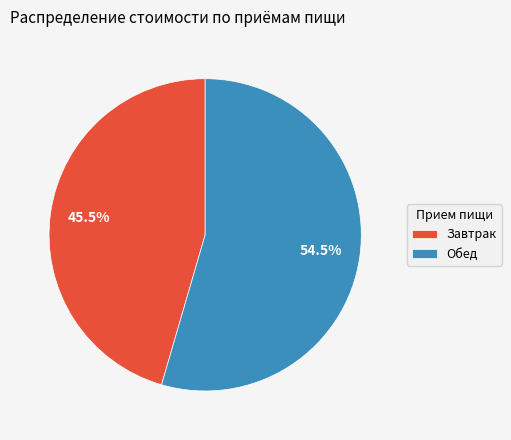

Count the number of slices in the pie.

2